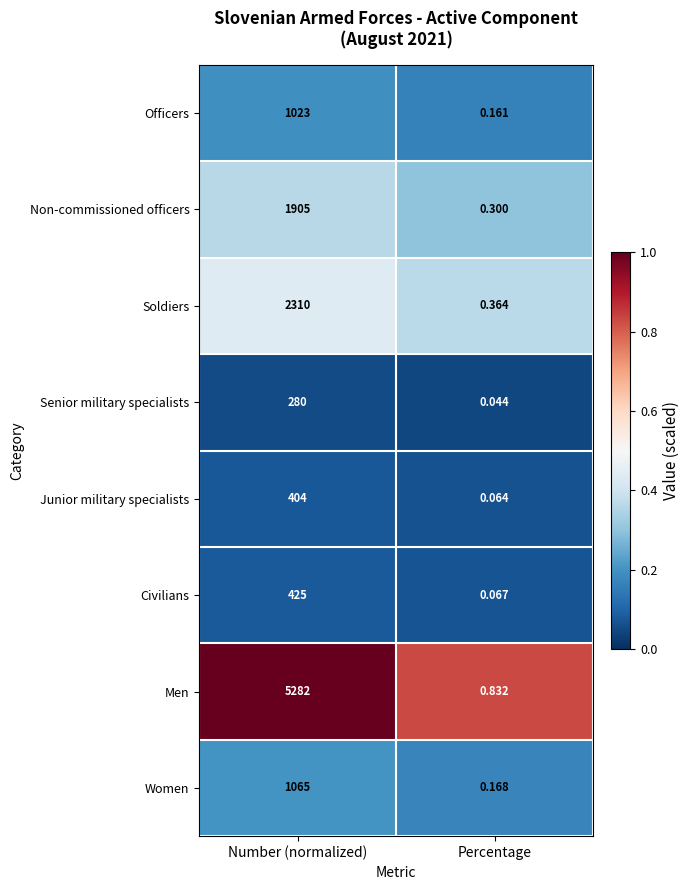

Rank the categories by Soldiers value from lowest to highest.

Percentage, Number (normalized)